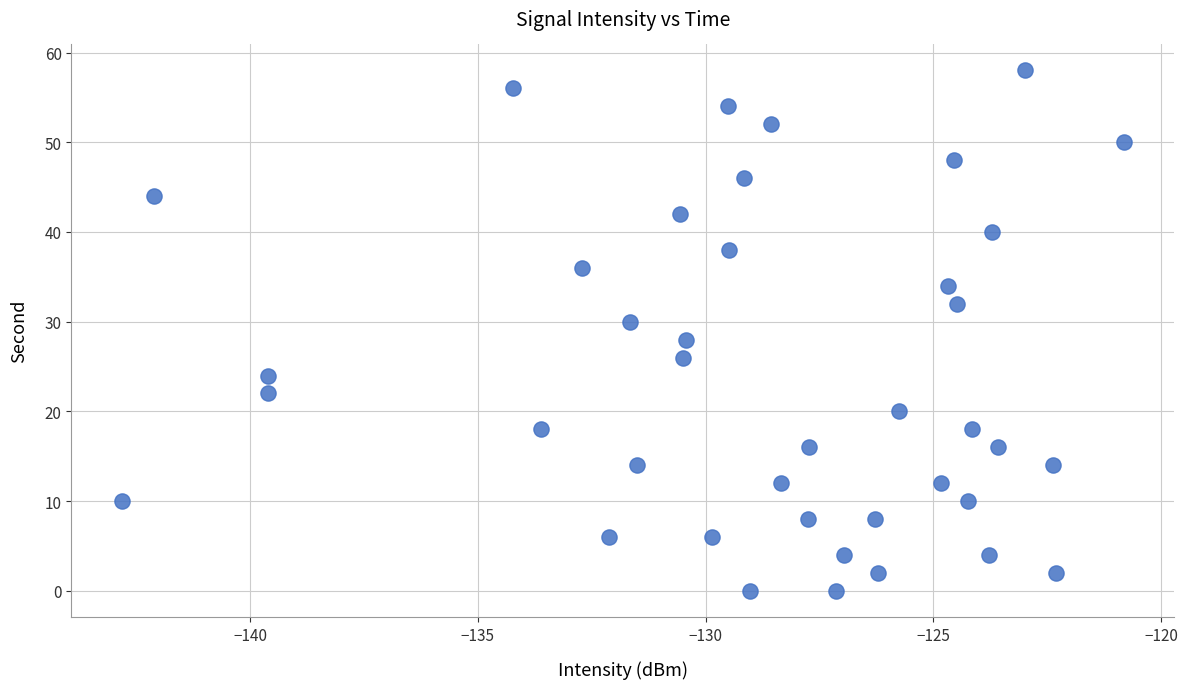

What is the range of Y values (max minus min)?

58